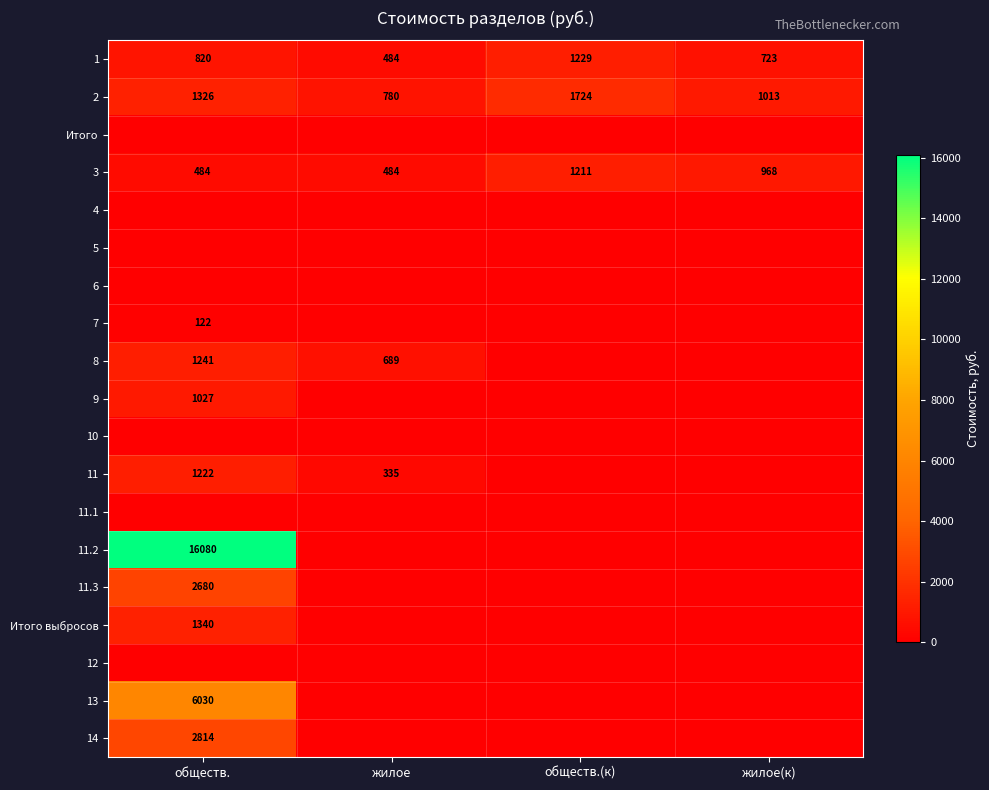

What is the difference between the 3 values at жилое(к) and жилое?

484